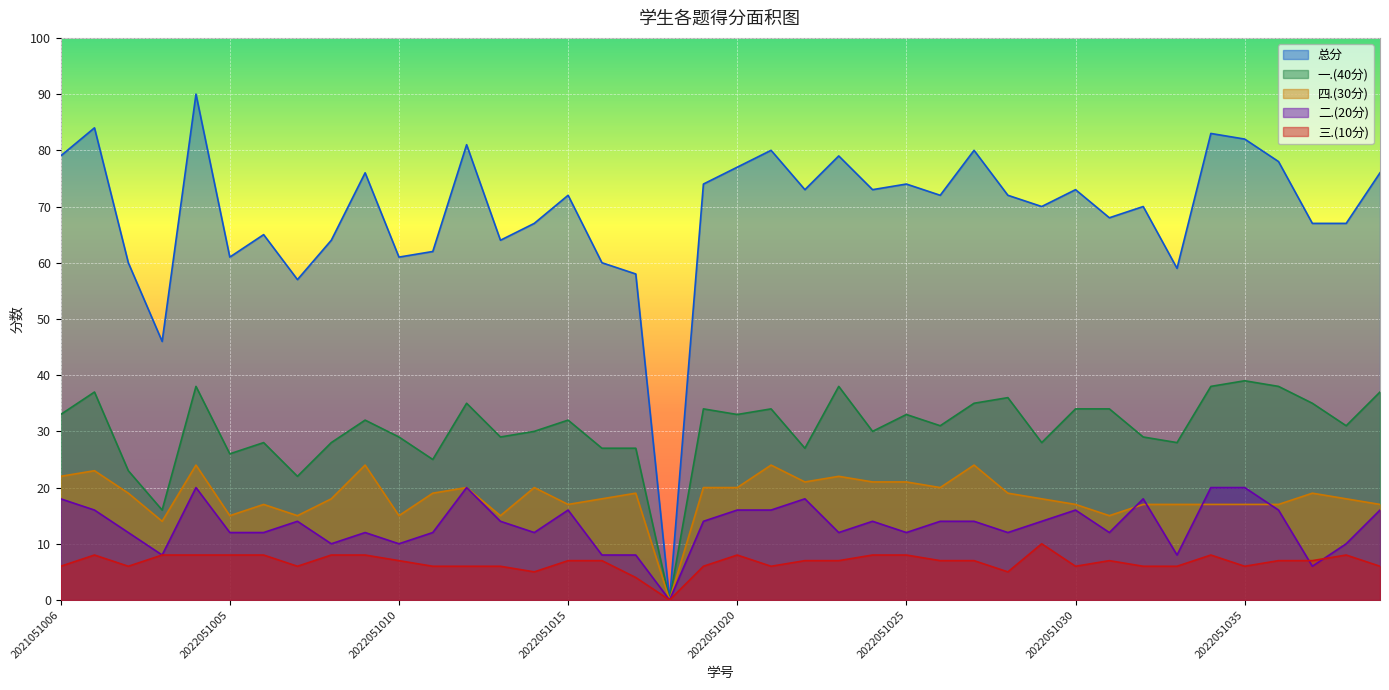

At which label does 一.(40分) first exceed 32?

2021051006